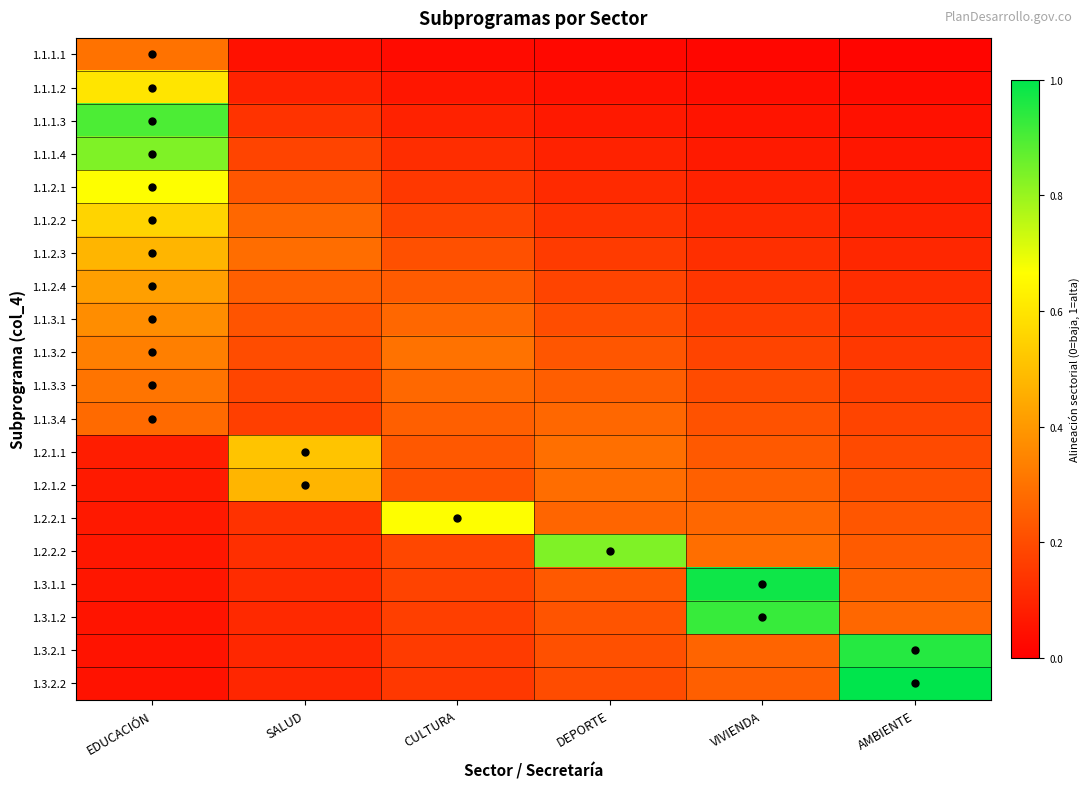

Count the number of categories in the chart.

6